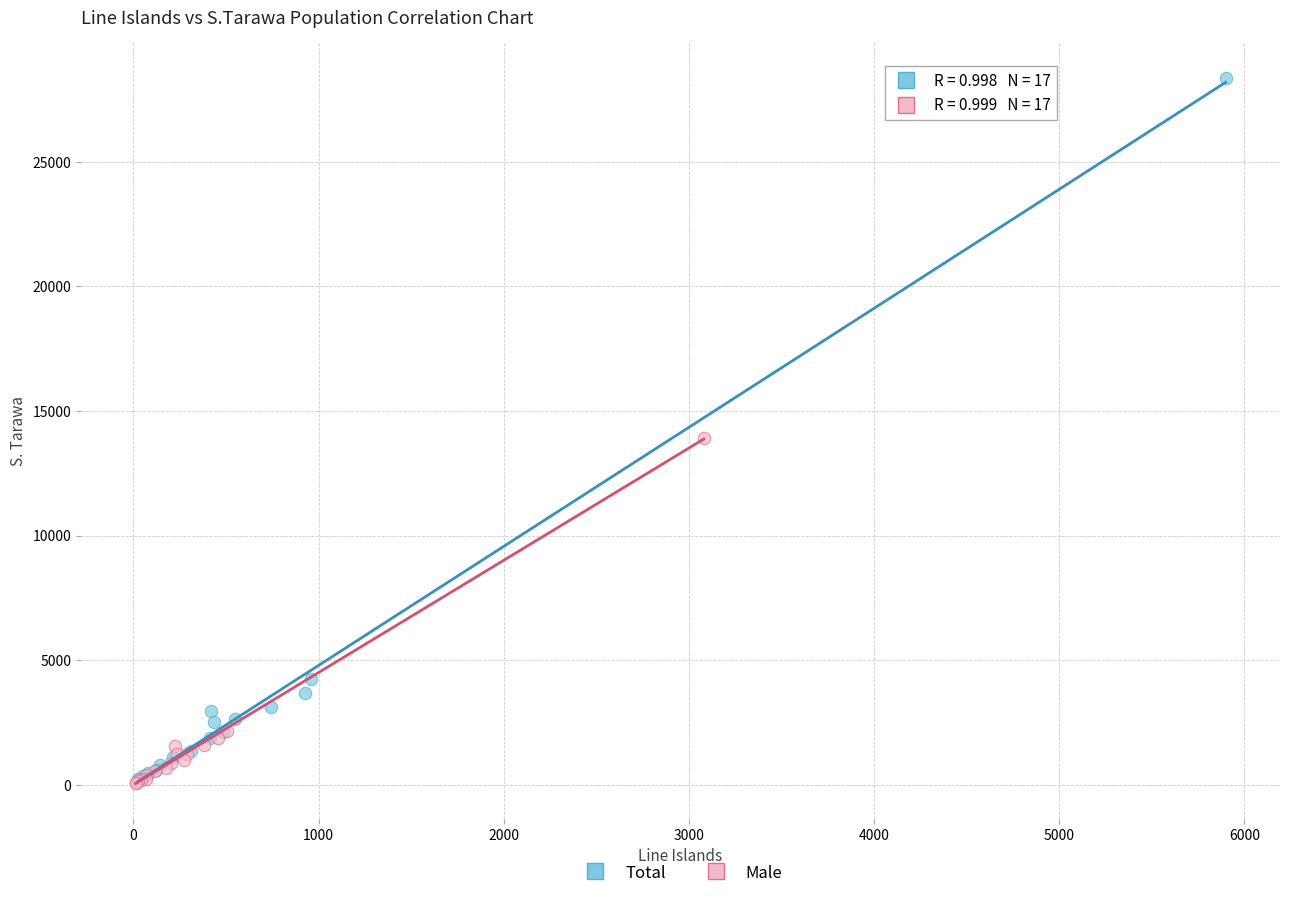

Which series has the largest Y range (max minus min)?

Total